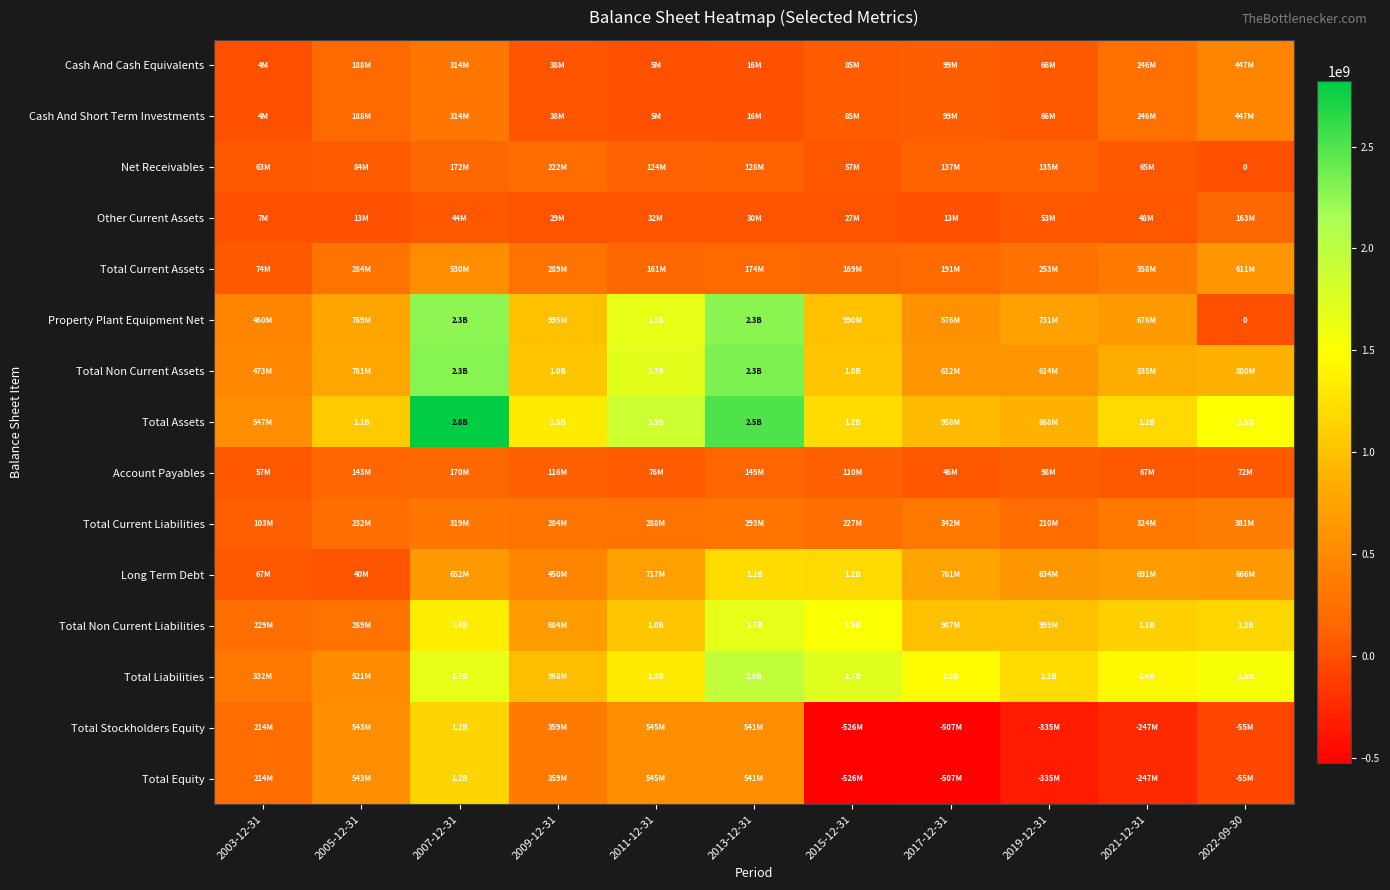

How many categories are shown in the chart?

11